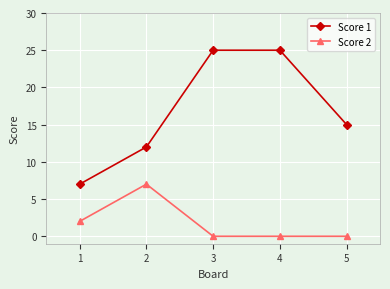

Reading left to right, list all the values displayed in this chart.

Score 1: 7	12	25	25	15
Score 2: 2	7	0	0	0